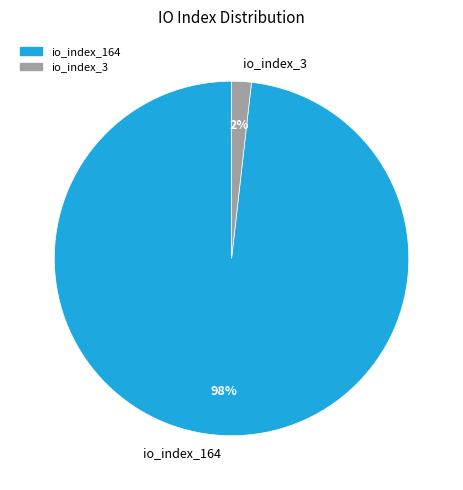

Which category accounts for the majority?

io_index_164